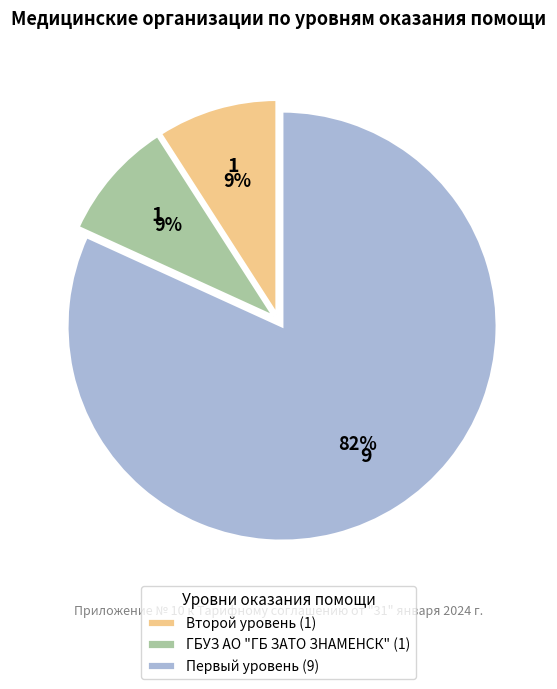

Which category has the biggest portion of the pie?

Первый уровень